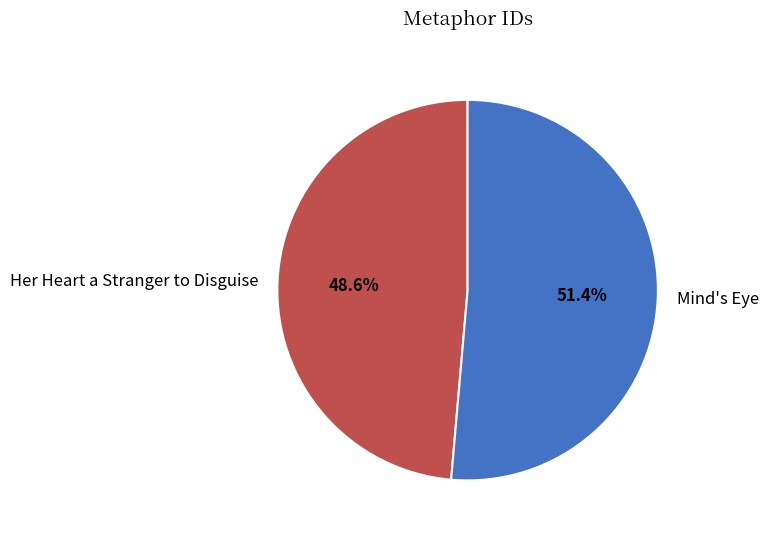

What percentage is the Mind's Eye slice, to the nearest percent?

51%